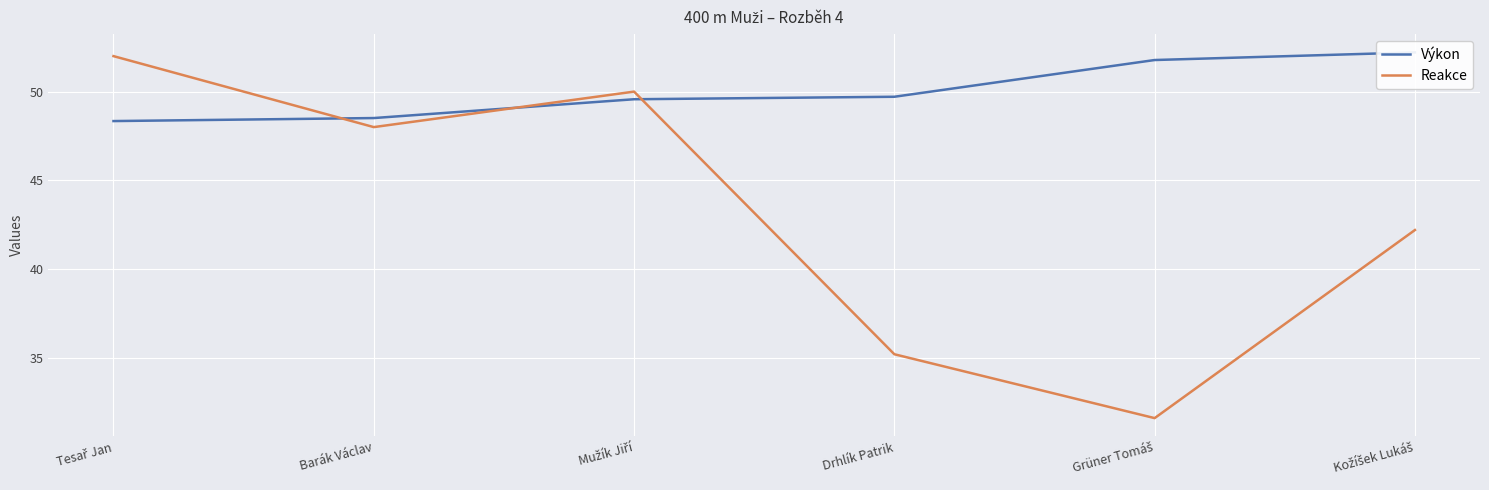

What is the sum of the Reakce values at Grüner Tomáš and Barák Václav?

79.6